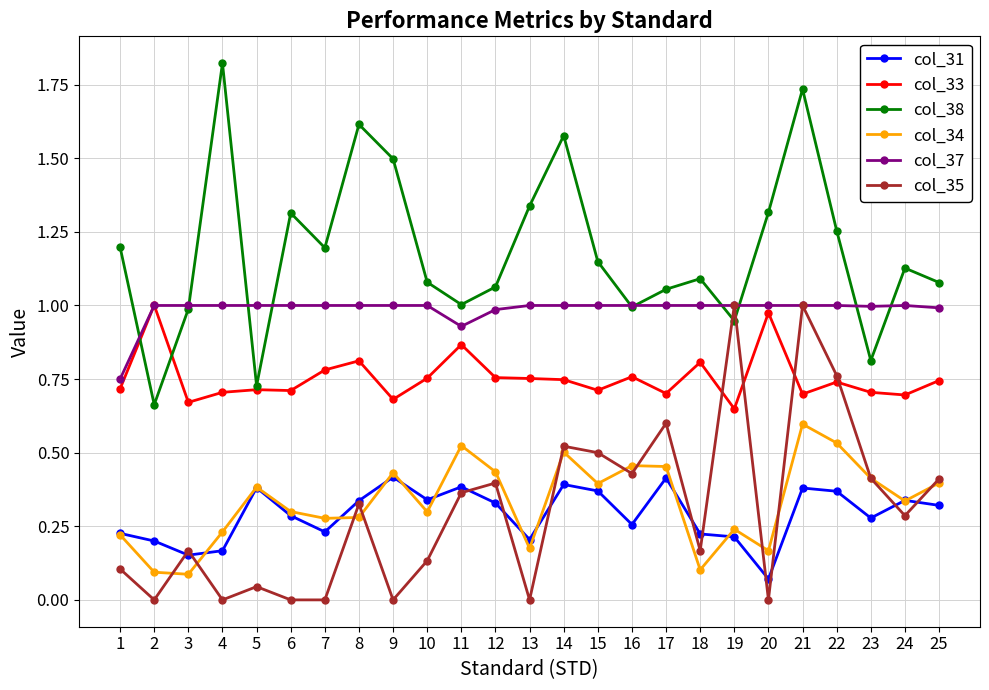

The value of col_31 at 18 is 0.2. True or false?

True